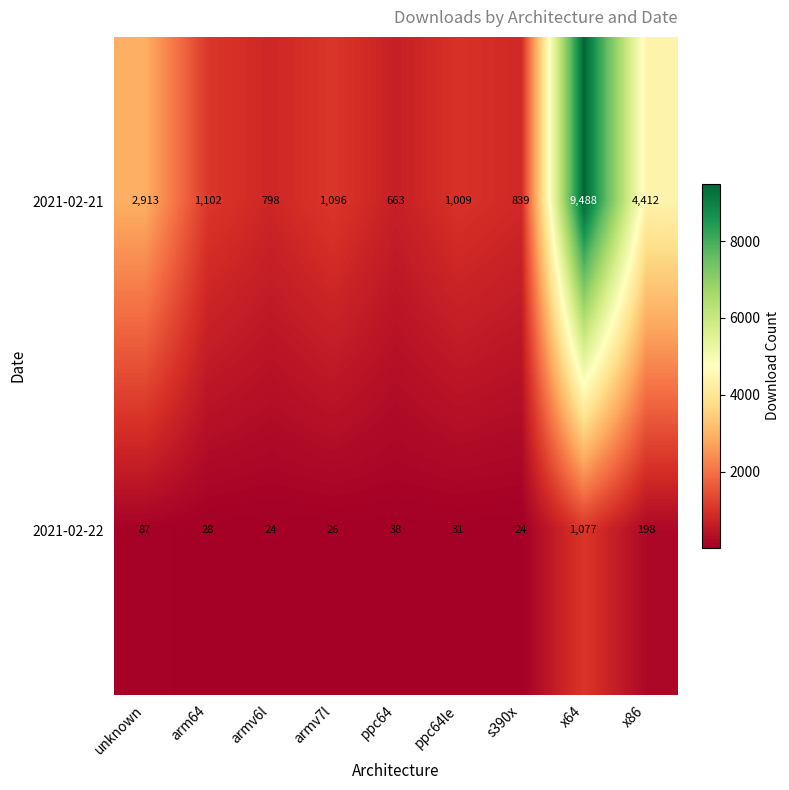

What is the difference between the second highest and minimum values in the 2021-02-22 series?

174